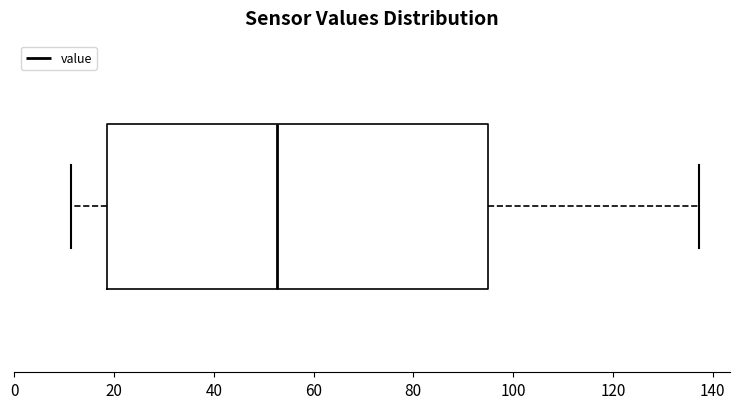

Read this box plot against the x-axis: the position of the median line, the range covered by the box, and the ends of both whiskers. The values are not printed on the chart, so give them approximately, as read against the axis.

median 52, box 18 to 94, whiskers 12 to 138